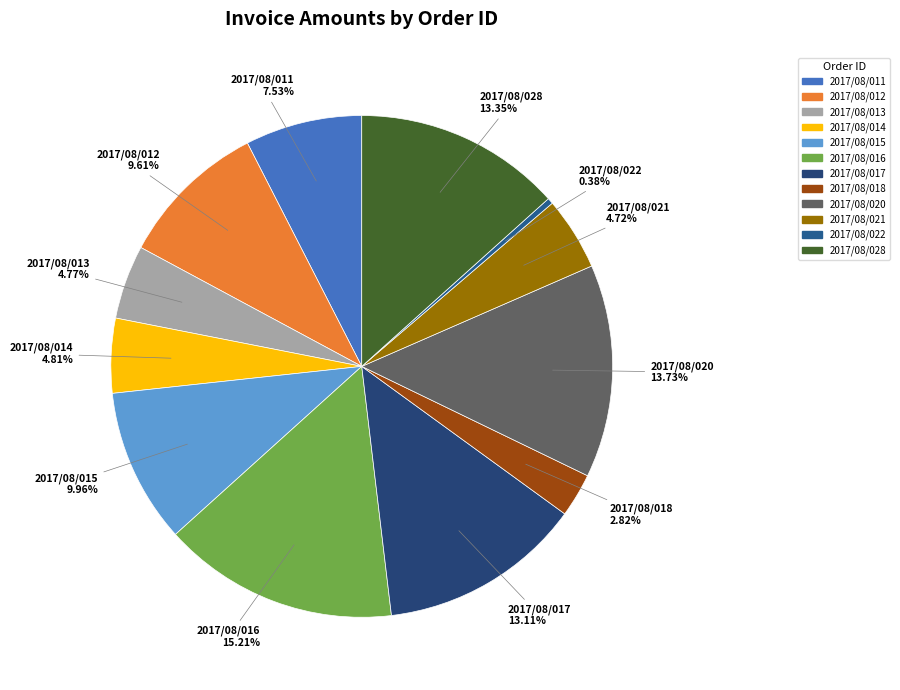

Count the number of slices in the pie.

12